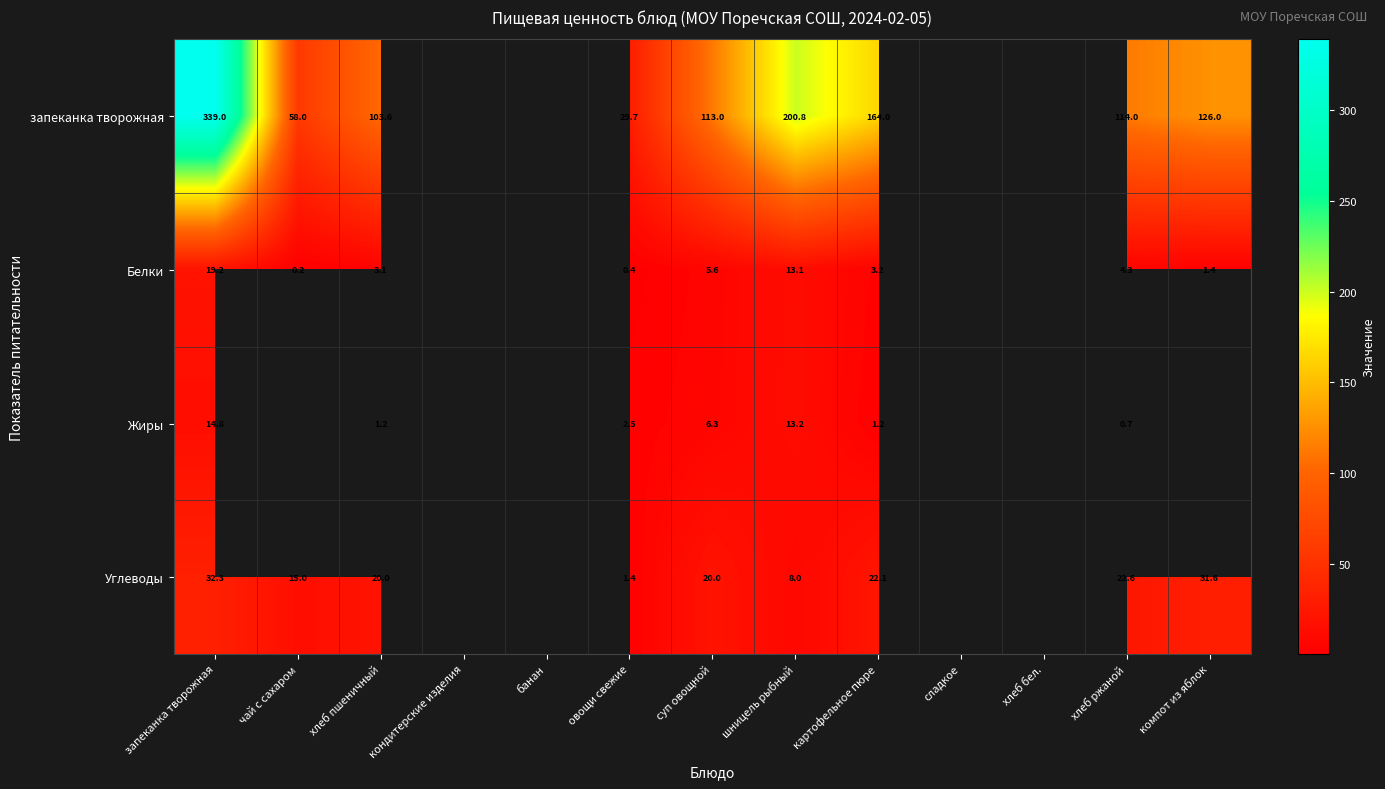

What is the sum of the запеканка творожная values at хлеб пшеничный and овощи свежие?

133.3